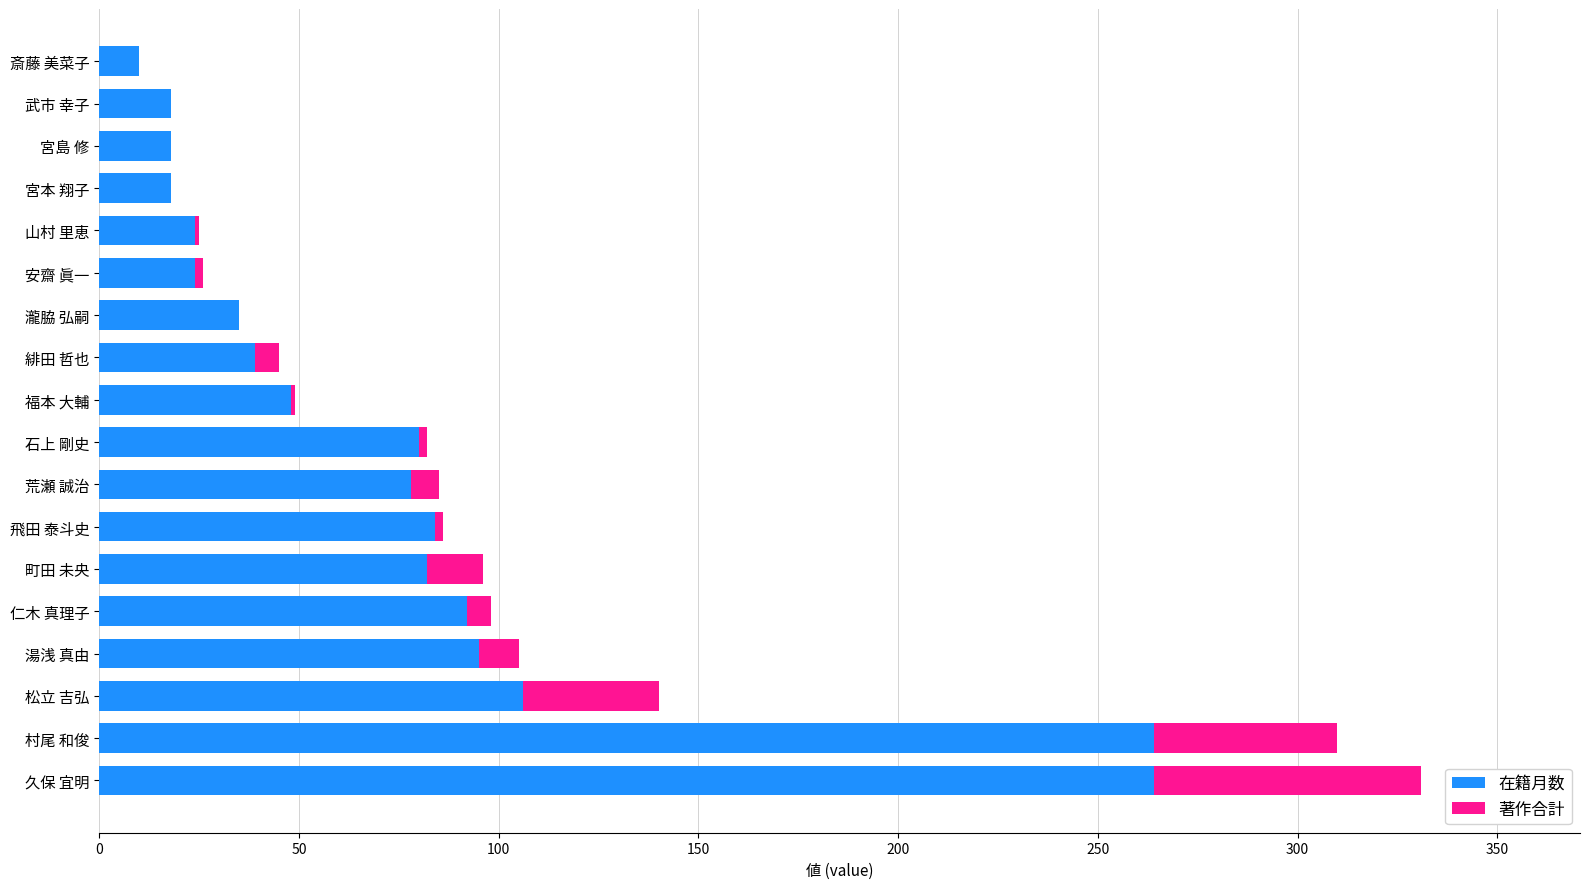

Where is 在籍月数 nearest to the value 137?

松立 吉弘